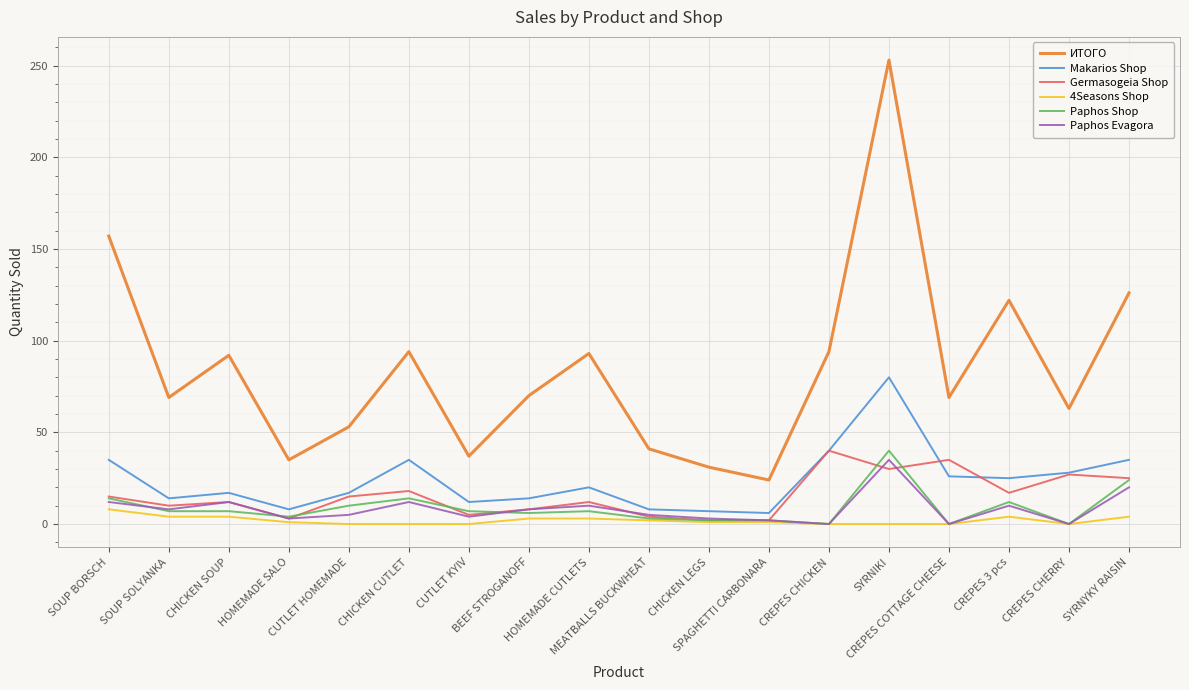

Which series has the widest spread of values?

ИТОГО